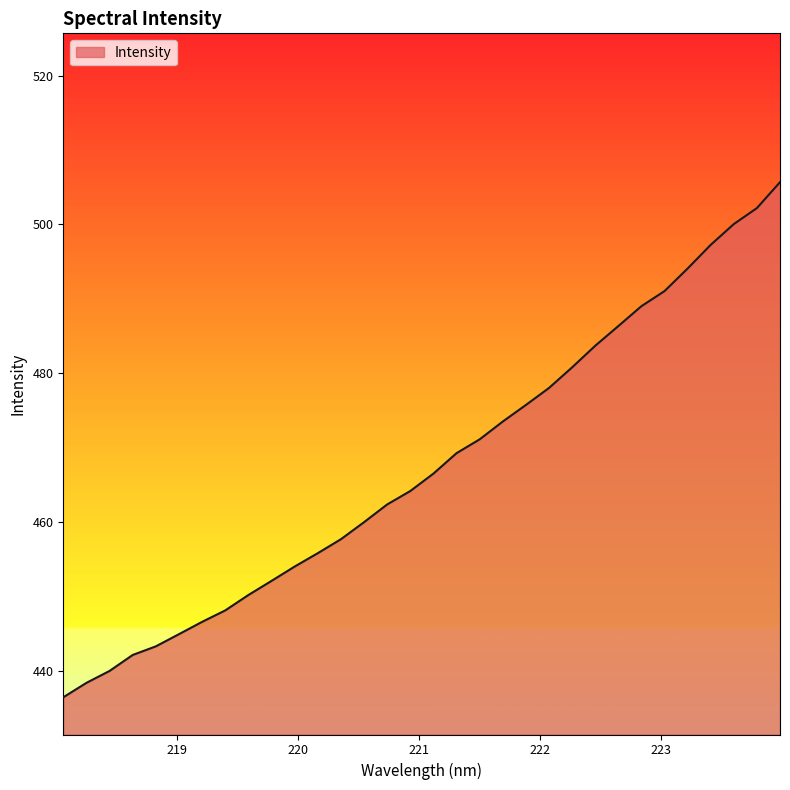

What is the difference between the maximum and minimum values?

69.2